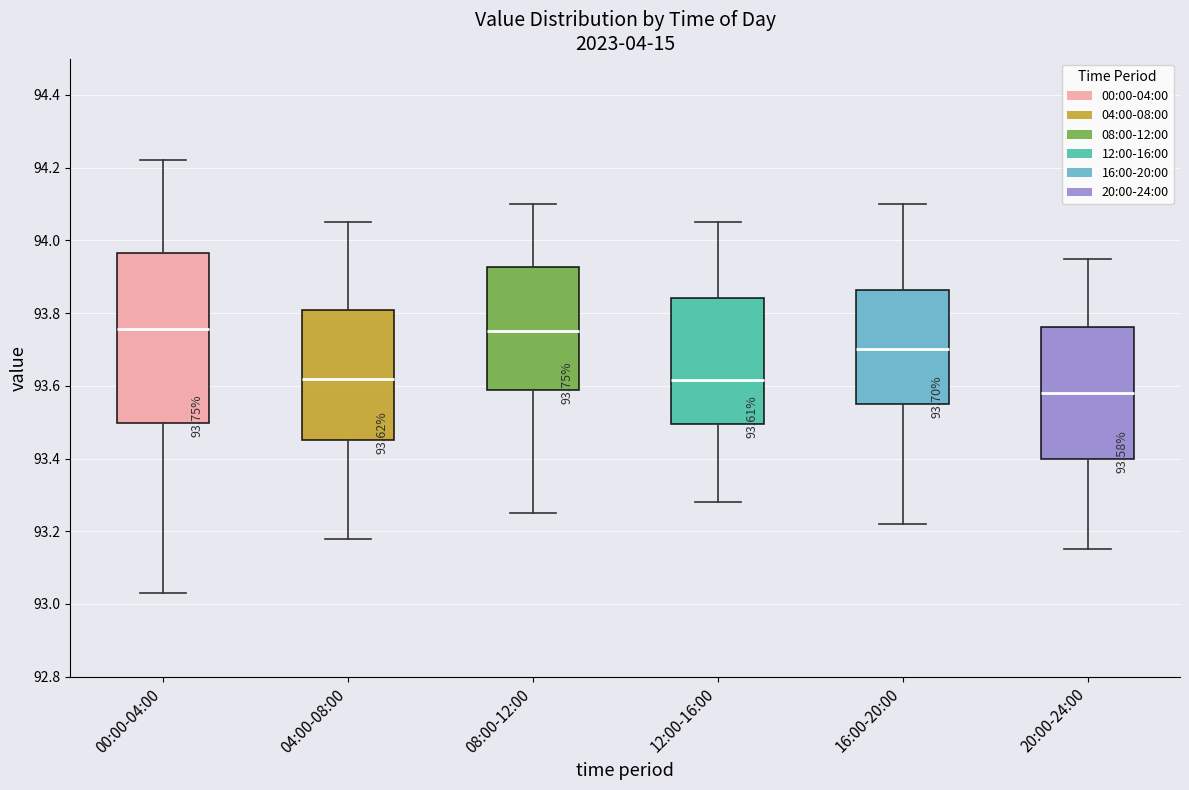

Which box's median line is the lowest?

20:00-24:00